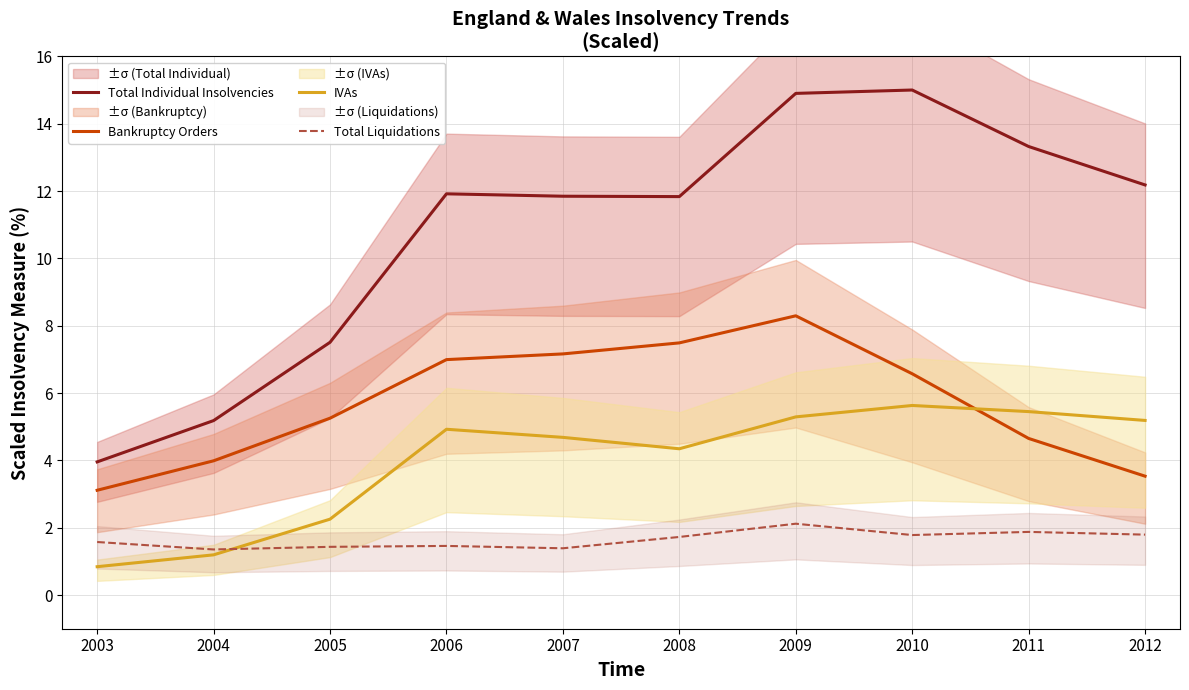

List the labels in order of Bankruptcy Orders value, largest first.

2009, 2008, 2007, 2006, 2010, 2005, 2011, 2004, 2012, 2003